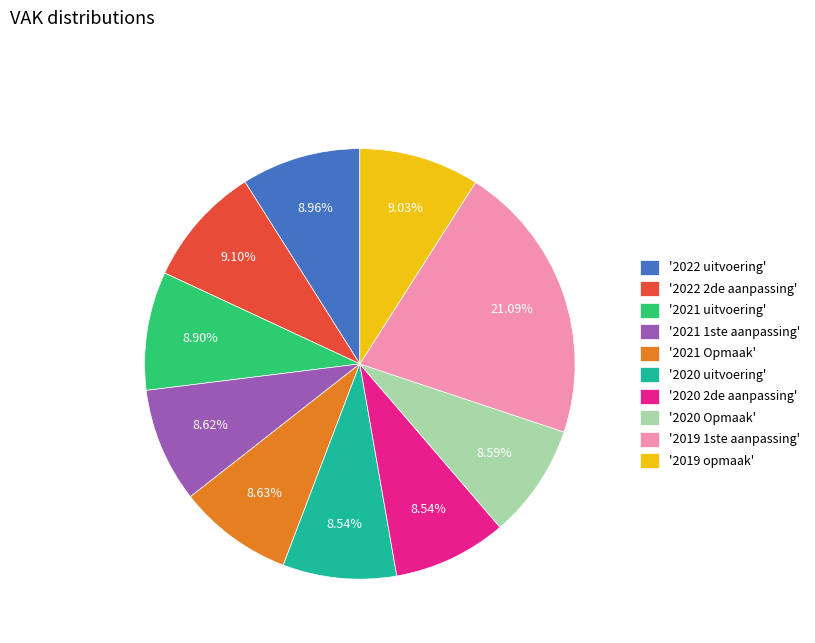

How many slices are in this pie chart?

10